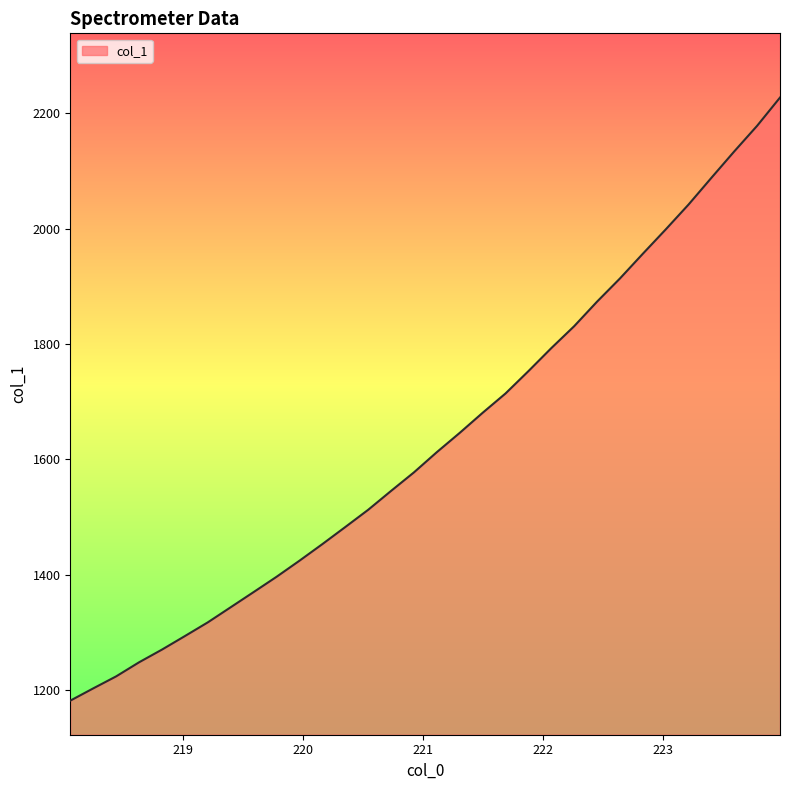

What is the difference between the maximum and minimum values?

1045.9